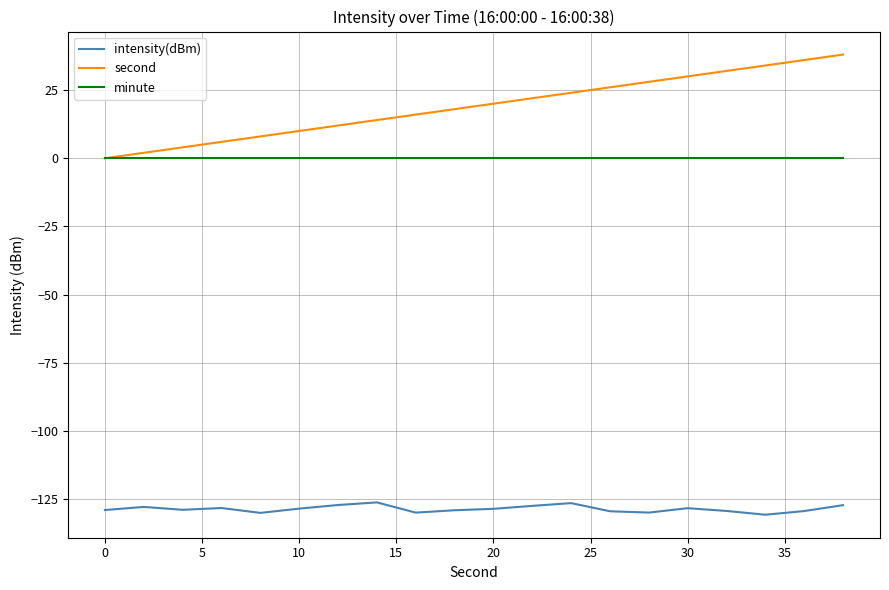

List the series in order of their peak value, highest first.

second, minute, intensity(dBm)